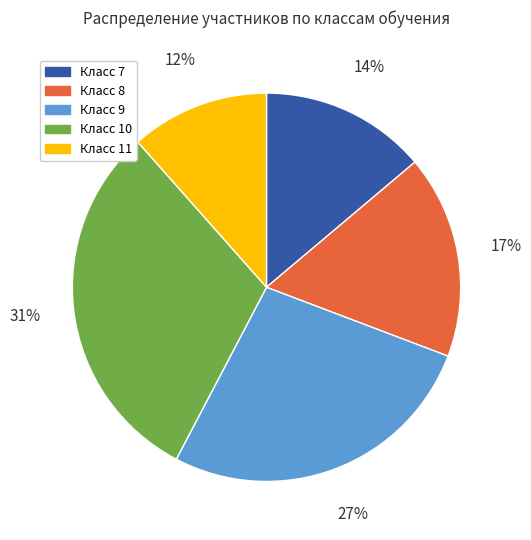

Between Класс 8 and Класс 11, which is larger?

Класс 8